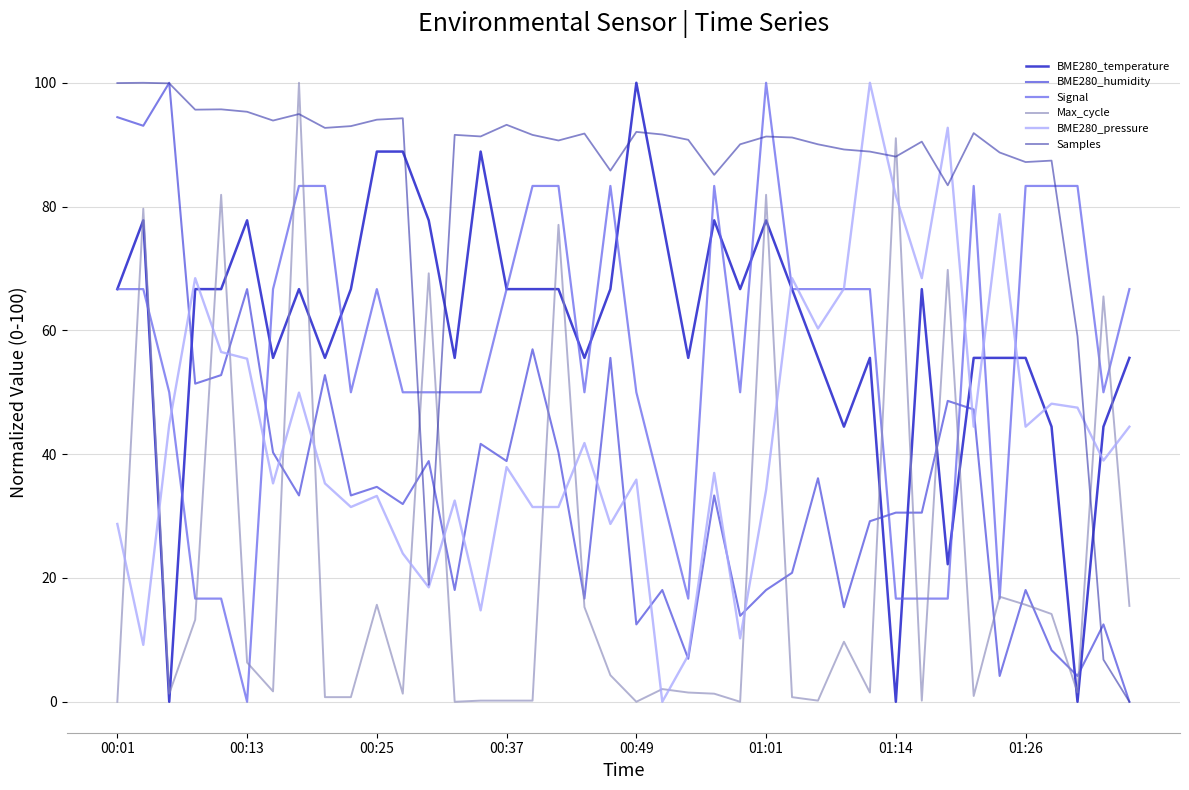

Which series has the largest total across all categories?

Samples